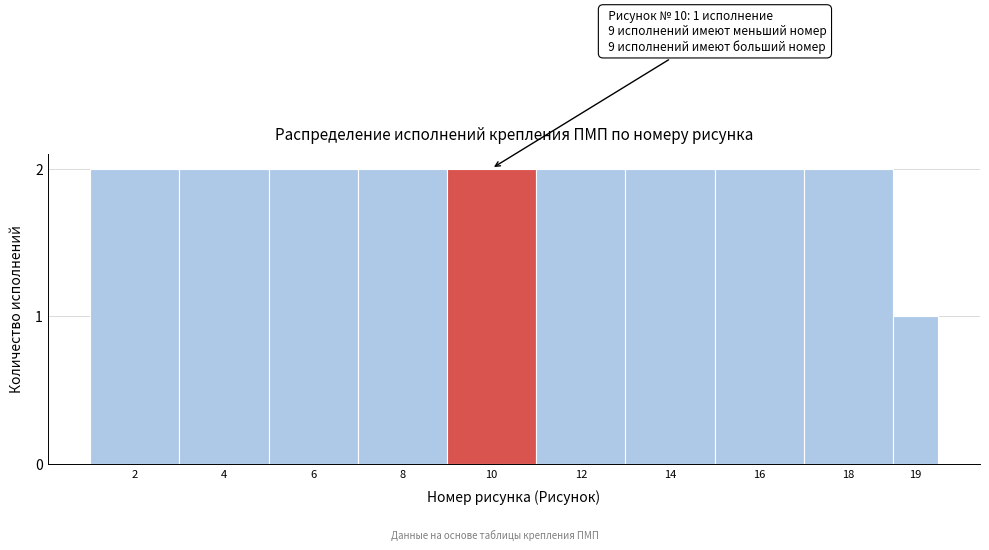

Reading right to left, transcribe all the data shown in this chart.

19=1	18=2	16=2	14=2	12=2	10=2	8=2	6=2	4=2	2=2